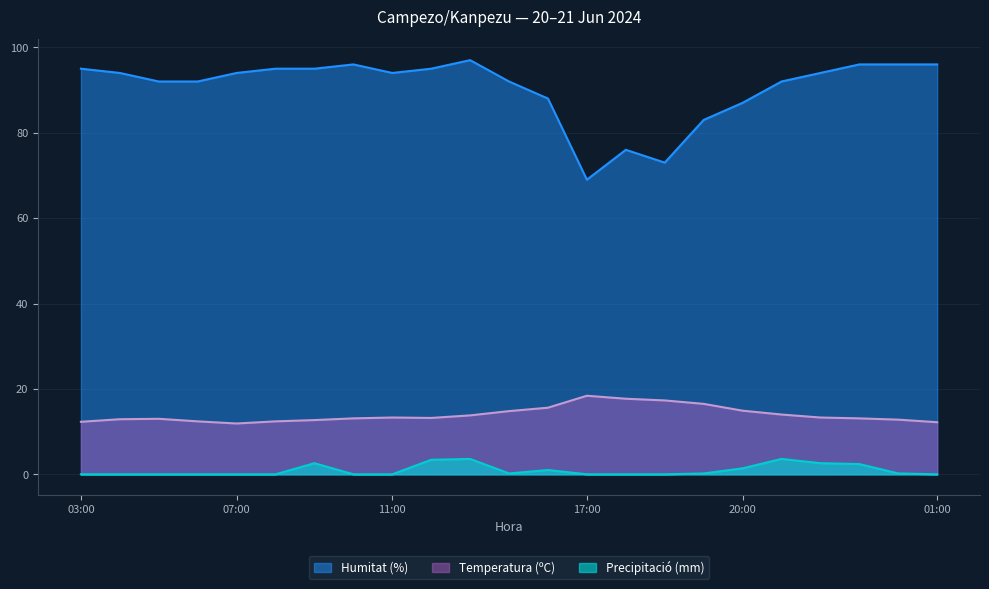

Reading right to left, what are all the values shown in this chart?

Temperatura (ºC): 01:00=12.2	00:00=12.8	23:00=13.1	22:00=13.3	21:00=14.0	20:00=14.9	19:00=16.5	18:00=17.3	16:00=17.7	17:00=18.4	15:00=15.6	14:00=14.8	13:00=13.8	12:00=13.2	11:00=13.3	10:00=13.1	09:00=12.7	08:00=12.4	07:00=11.9	06:00=12.4	05:00=13.0	04:00=12.9	03:00=12.3
Humitat (%): 01:00=96.0	00:00=96.0	23:00=96.0	22:00=94.0	21:00=92.0	20:00=87.0	19:00=83.0	18:00=73.0	16:00=76.0	17:00=69.0	15:00=88.0	14:00=92.0	13:00=97.0	12:00=95.0	11:00=94.0	10:00=96.0	09:00=95.0	08:00=95.0	07:00=94.0	06:00=92.0	05:00=92.0	04:00=94.0	03:00=95.0
Precipitació (mm): 01:00=0.0	00:00=0.2	23:00=2.4	22:00=2.6	21:00=3.6	20:00=1.4	19:00=0.2	18:00=0.0	16:00=0.0	17:00=0.0	15:00=1.0	14:00=0.2	13:00=3.6	12:00=3.4	11:00=0.0	10:00=0.0	09:00=2.6	08:00=0.0	07:00=0.0	06:00=0.0	05:00=0.0	04:00=0.0	03:00=0.0